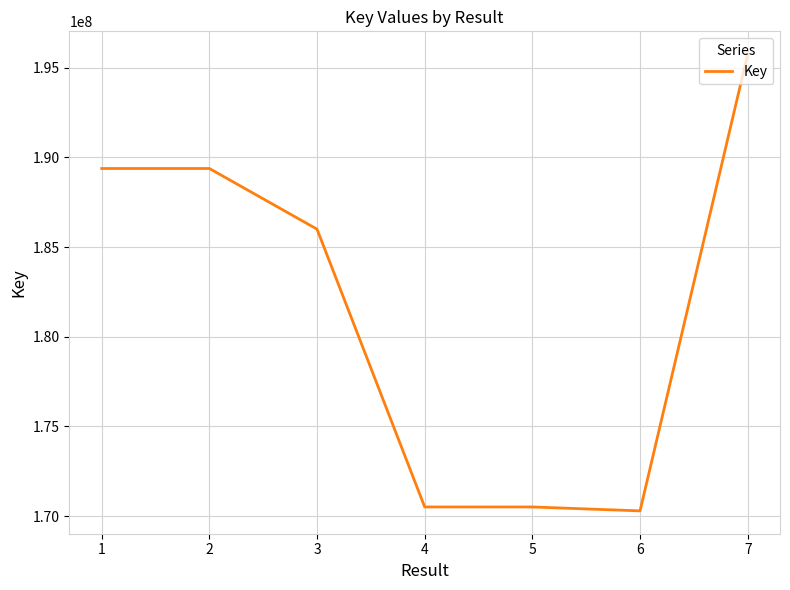

Does the chart display data point markers on the line(s)?

No